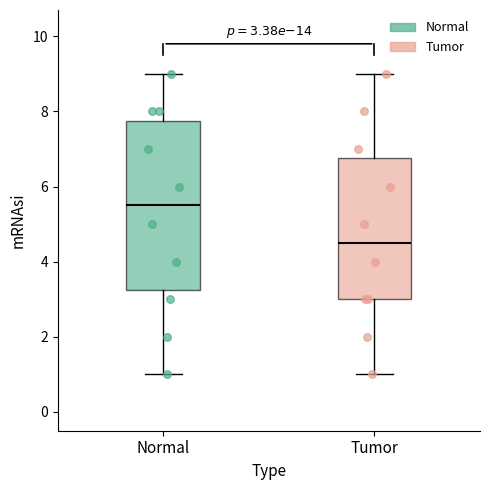

Comparing the boxes themselves (not the whiskers), which one is the tallest?

Normal